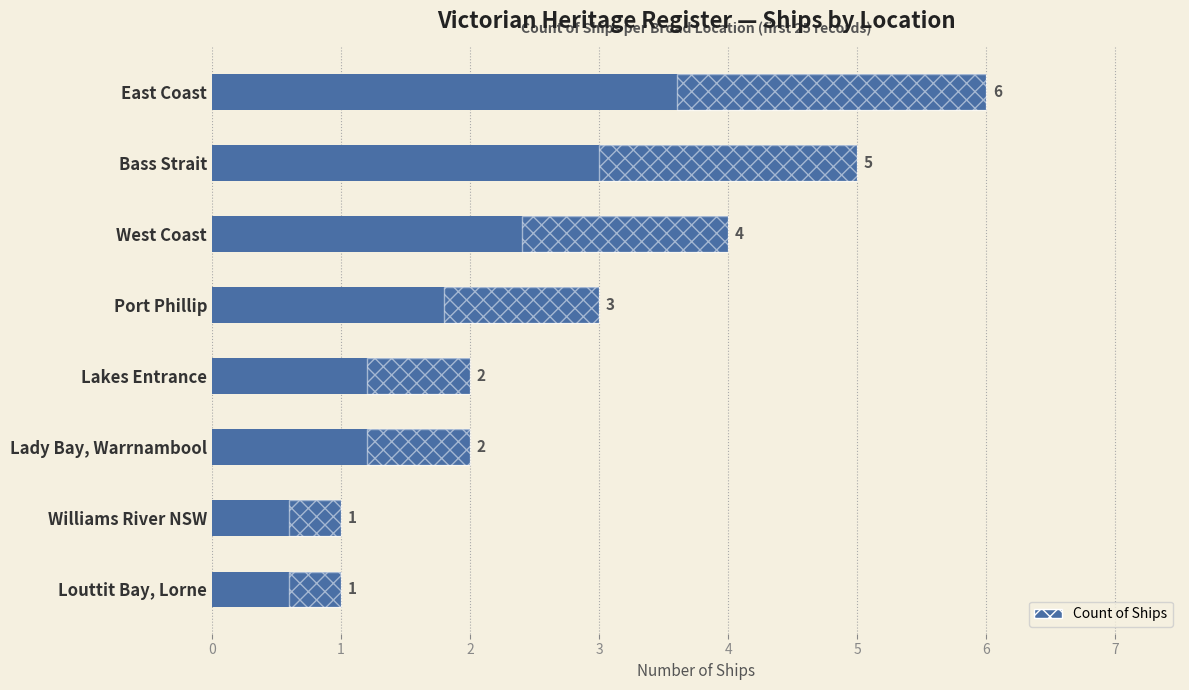

True or false: the data shows 2 at Williams River NSW.

False